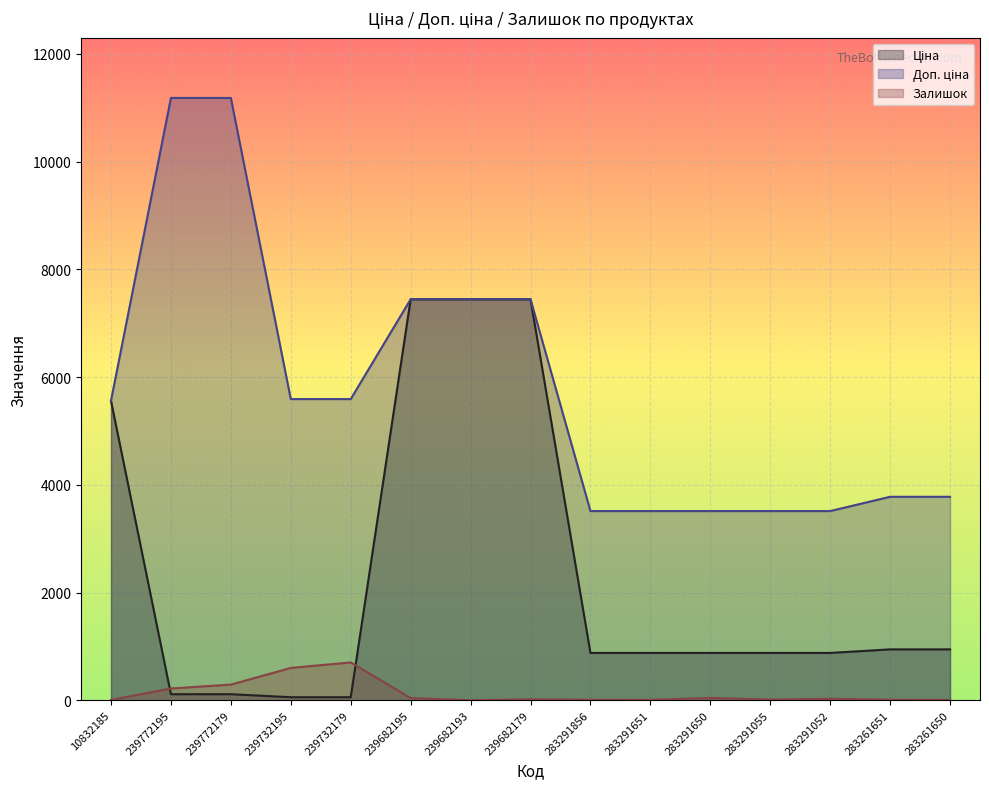

What are all the series names shown in the legend?

Ціна, Доп. ціна, Залишок